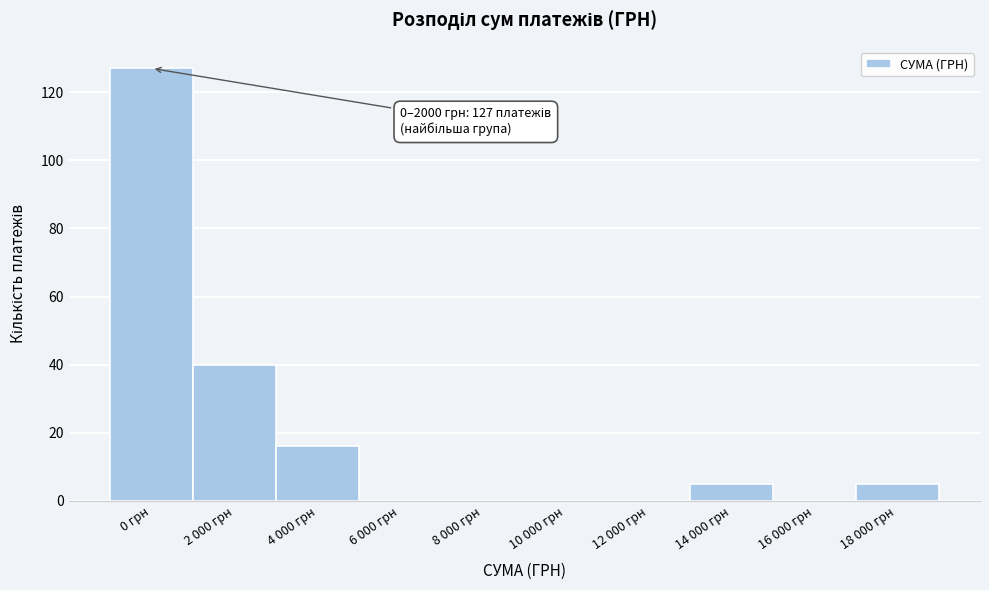

Reading left to right, what are all the values shown in this chart?

0 грн=127	2 000 грн=40	4 000 грн=16	6 000 грн=0	8 000 грн=0	10 000 грн=0	12 000 грн=0	14 000 грн=5	16 000 грн=0	18 000 грн=5